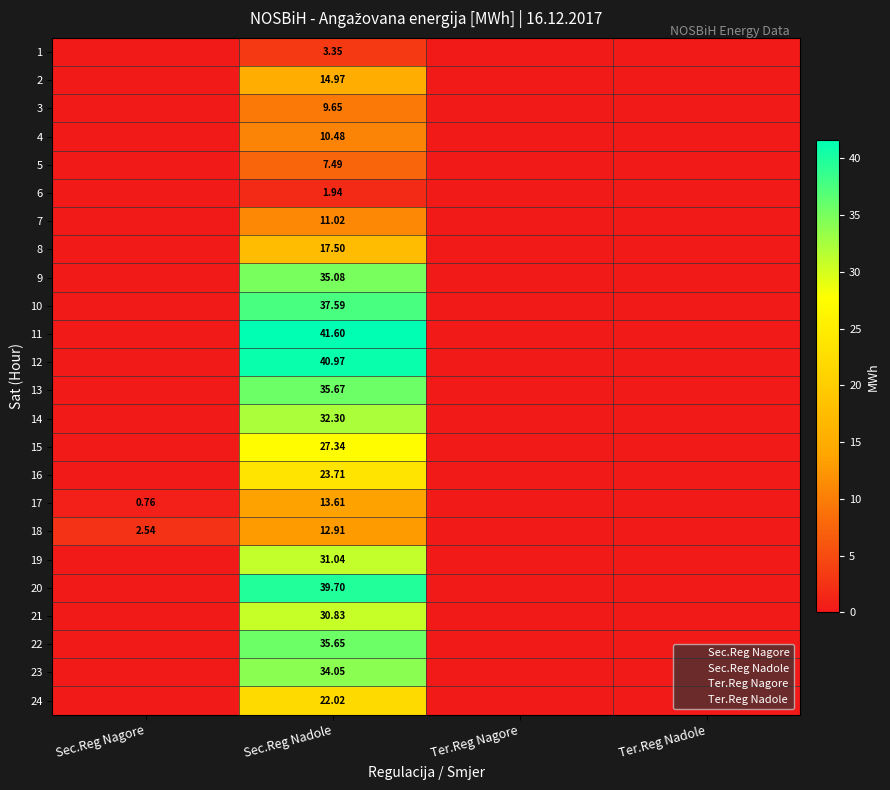

Which category has the lowest value across all series?

Sec.Reg Nagore